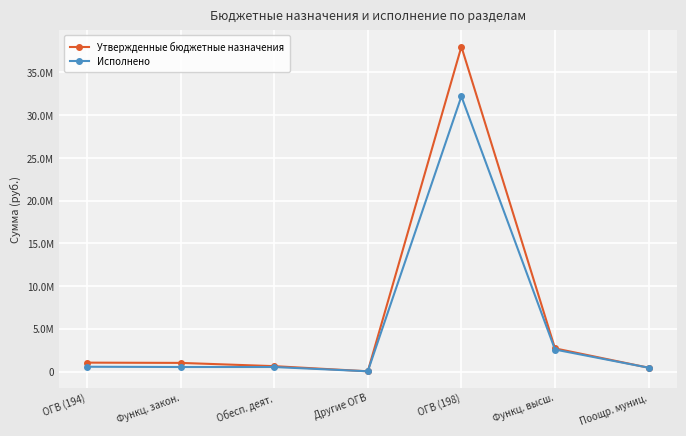

At which label does Исполнено reach its minimum?

Другие ОГВ